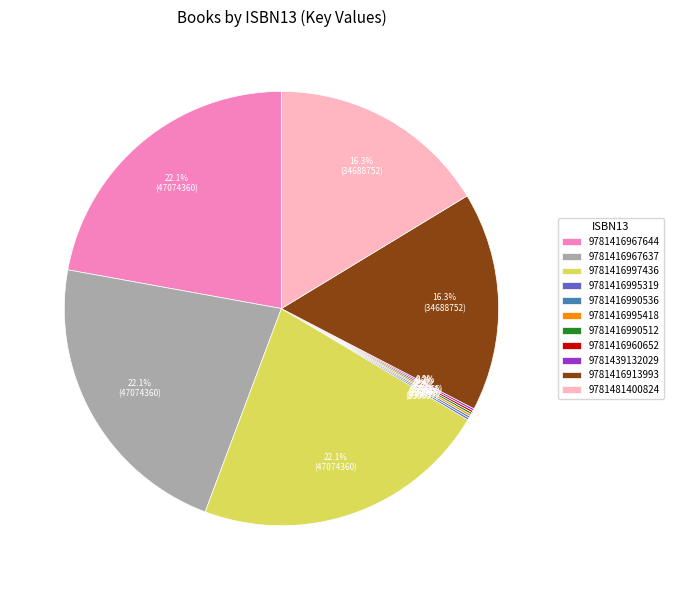

Is there any slice that represents more than half of the pie?

No